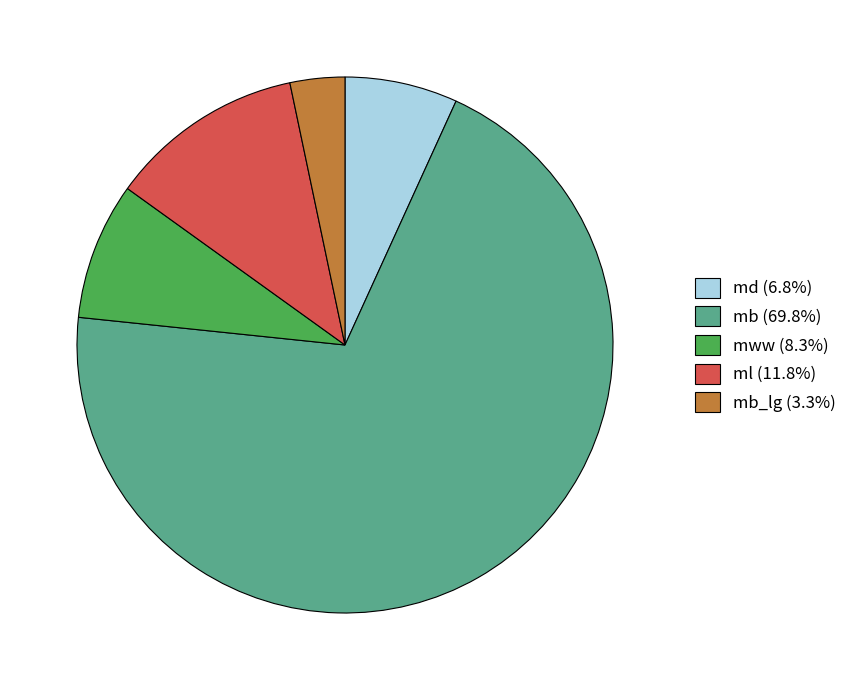

How many segments does this pie chart have?

5